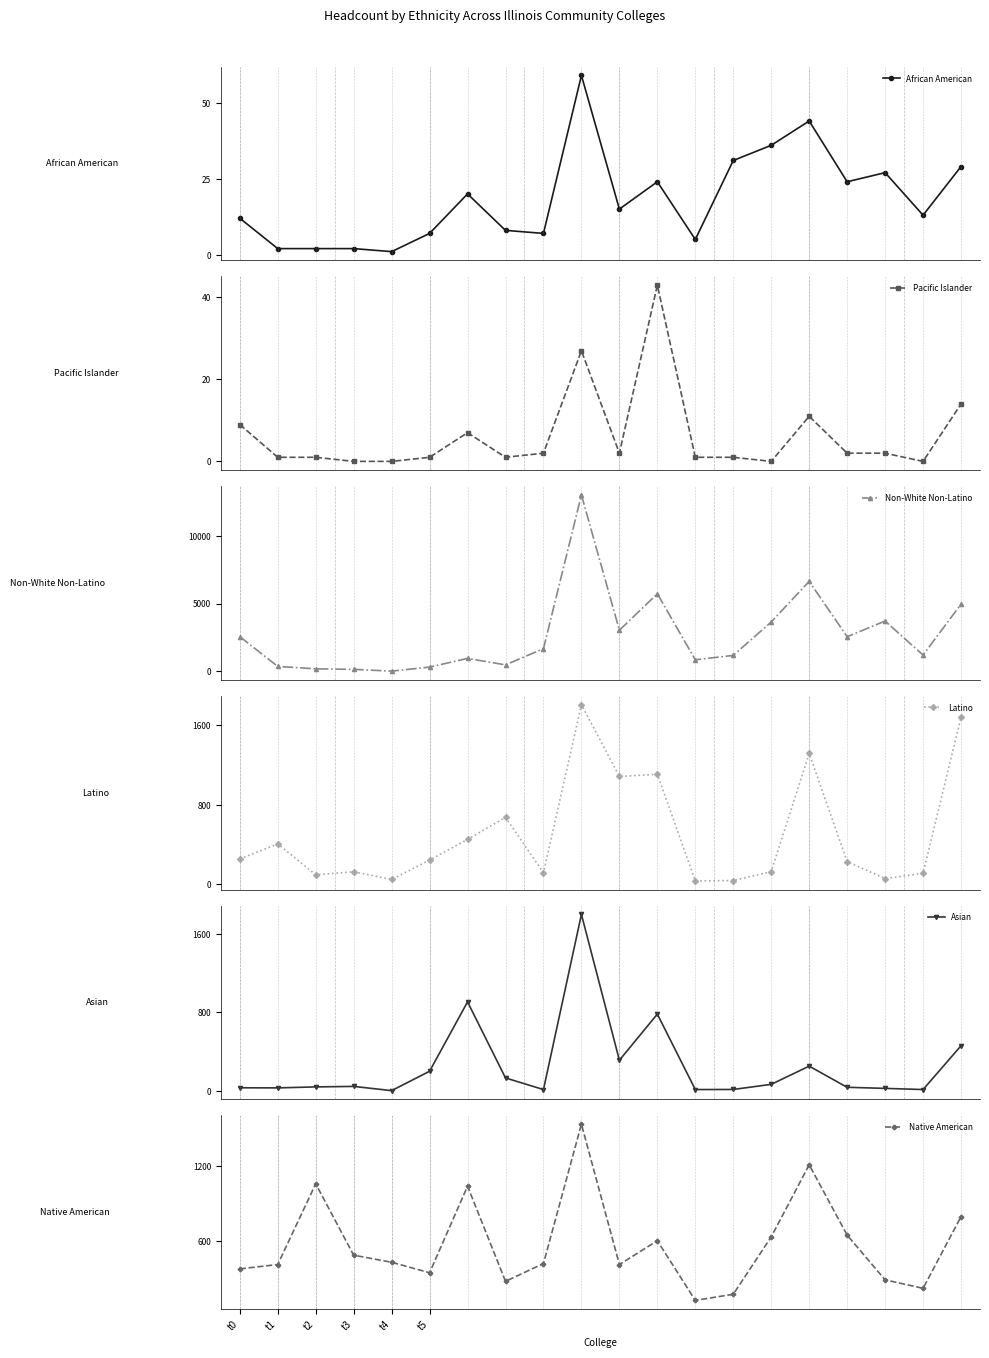

Is the value of Asian at t1 greater than the value of Native American at 11?

No